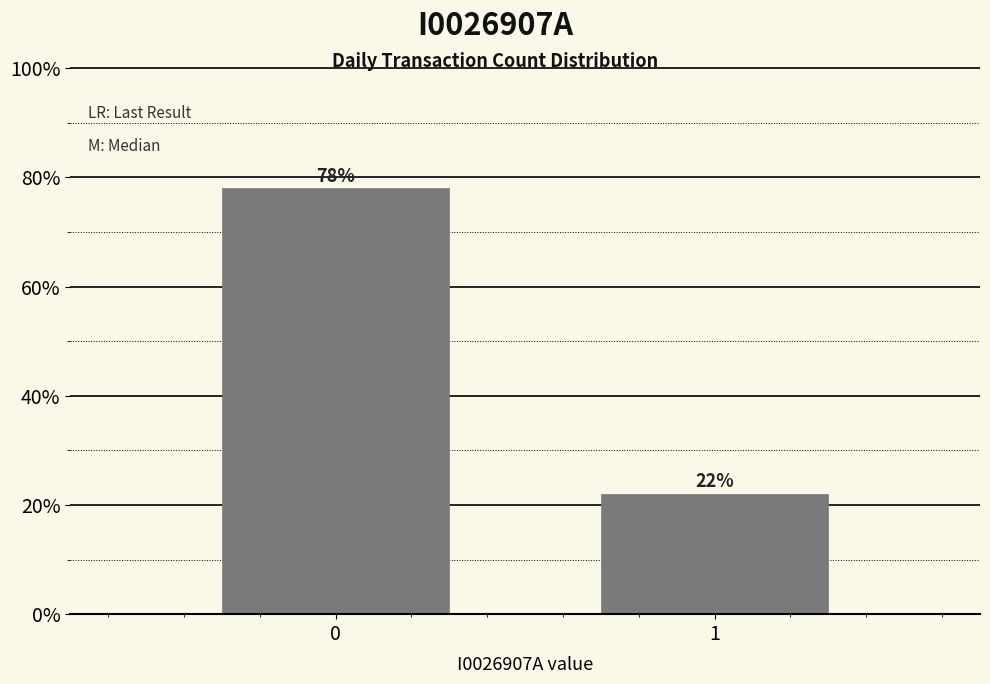

Reading right to left, extract all data points from this chart.

22.0	78.0